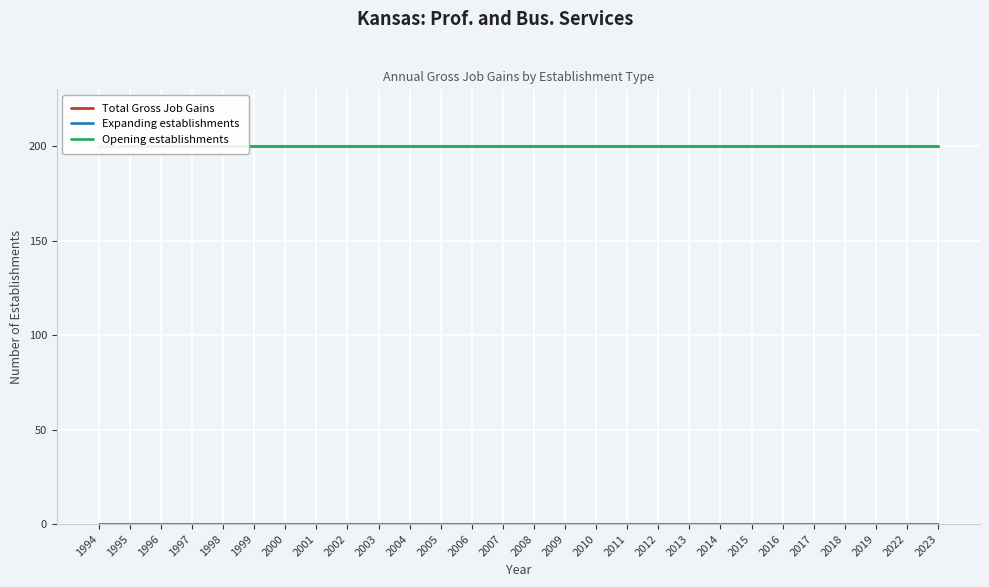

True or false: Opening establishments and Total Gross Job Gains cross at least once.

False